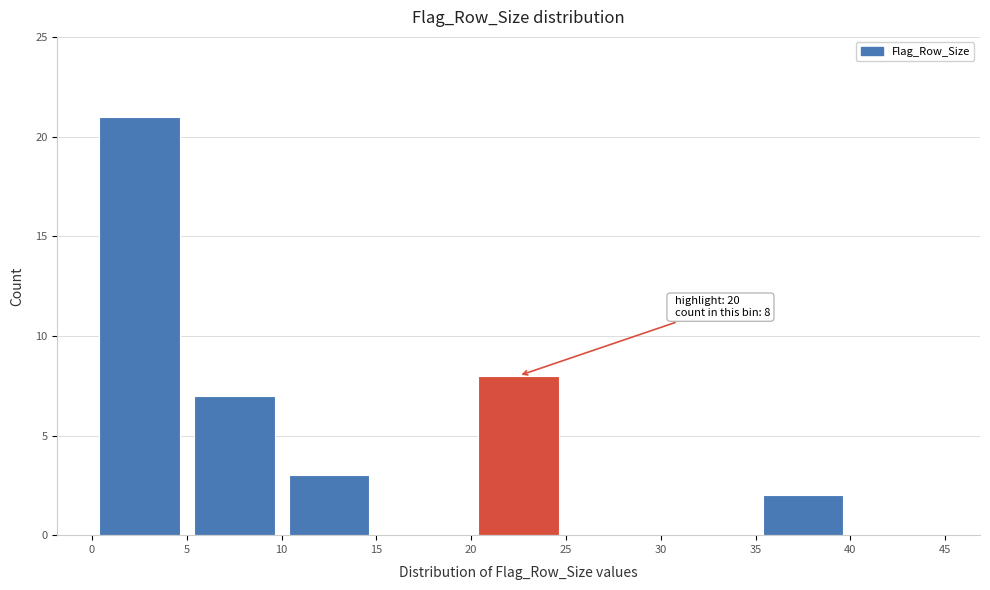

Over which range of the x-axis is the bar tallest?

0 to 5